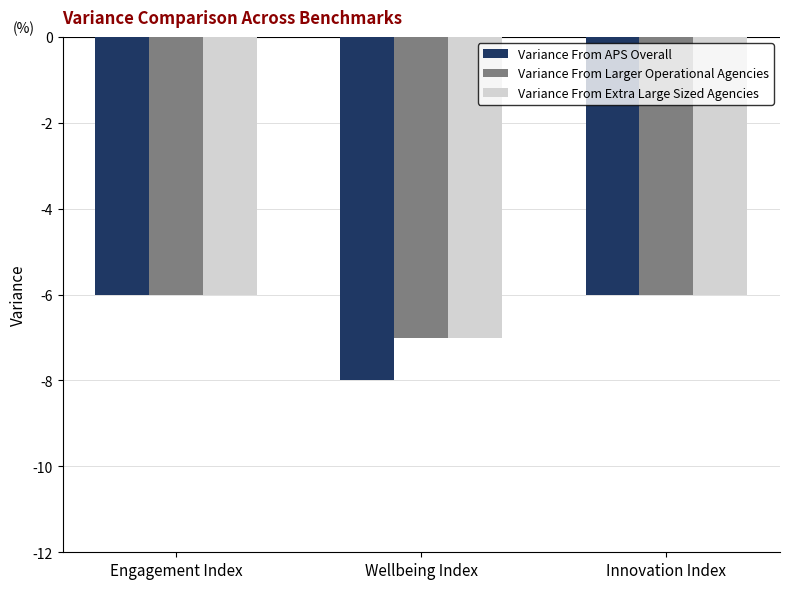

How many Variance From Extra Large Sized Agencies values are between -7 and -6?

3